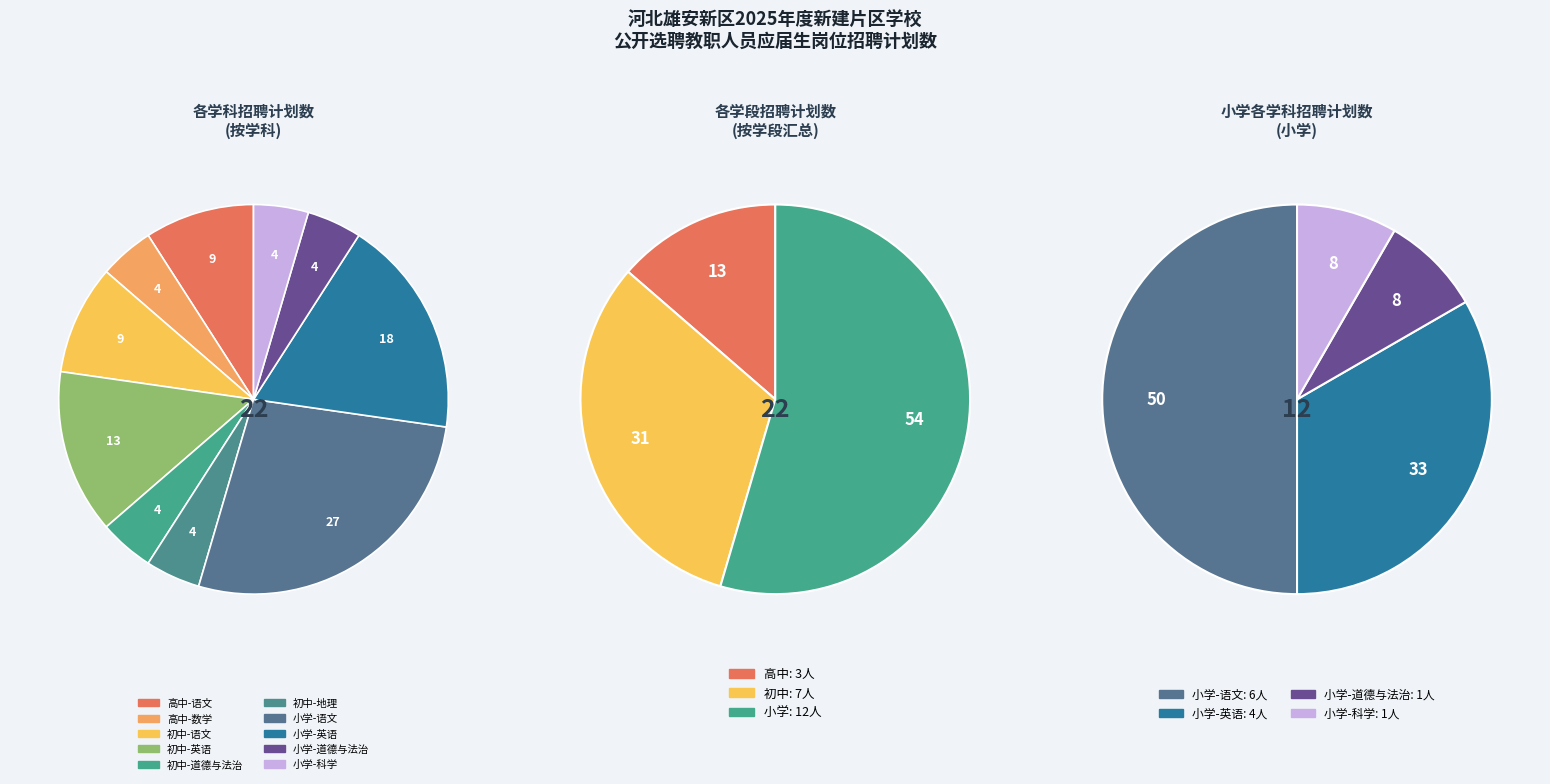

Is it true that 高中-数学 is 5% of the pie?

True